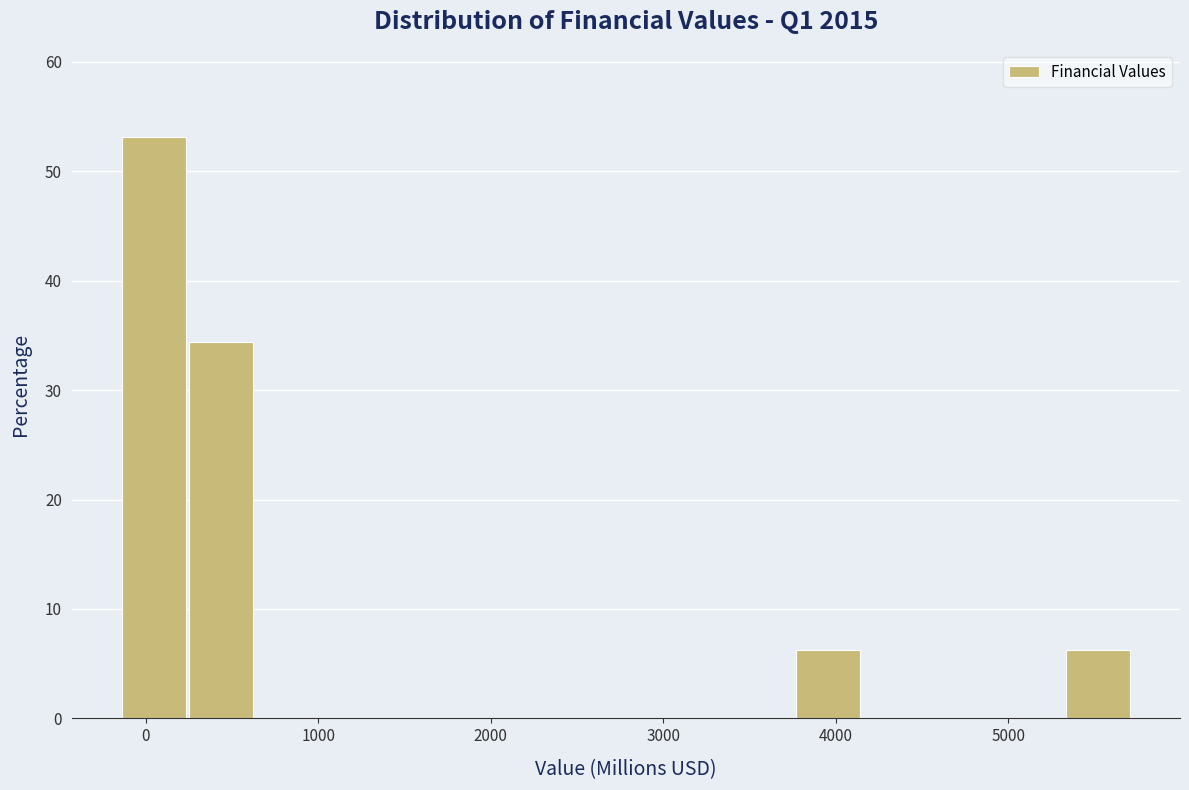

Read against the x-axis, roughly where is the centre of the tallest bar?

0